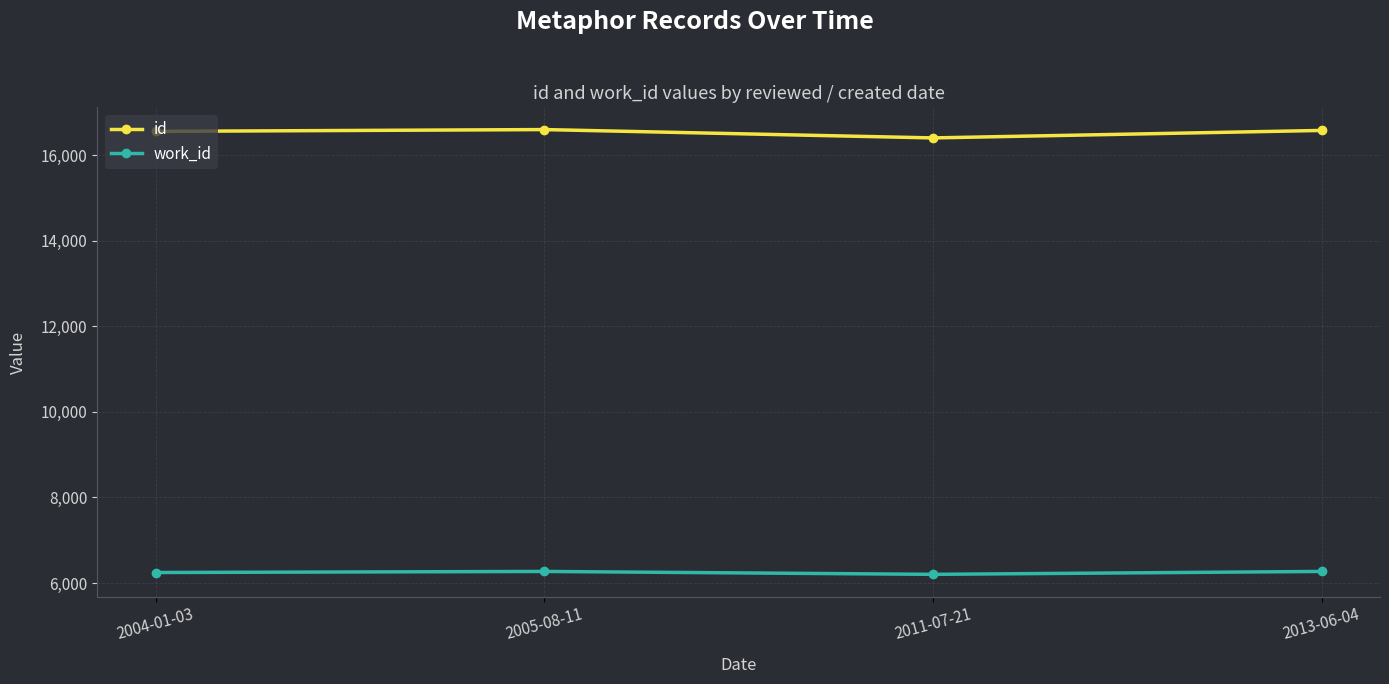

Is the value of id at 2004-01-03 greater than the value of work_id at 2004-01-03?

Yes